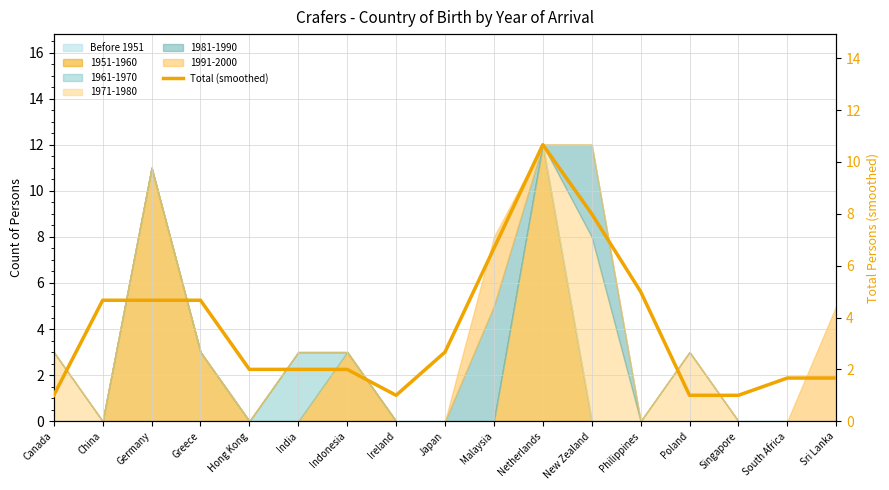

How many data points are less than 2?

6